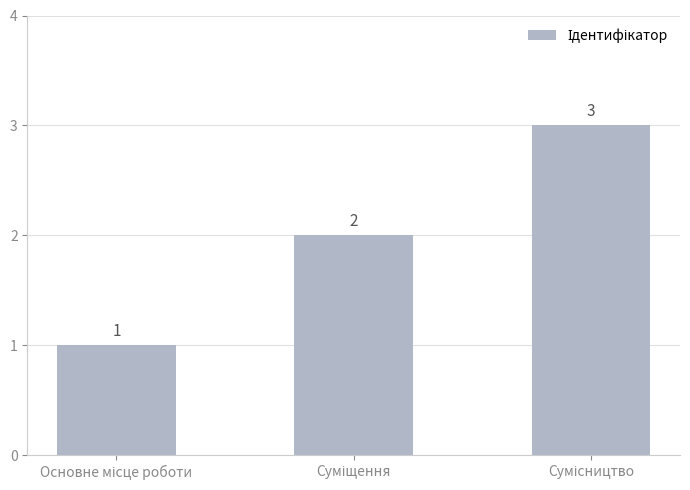

What is the value of the 2nd bar from the left?

2